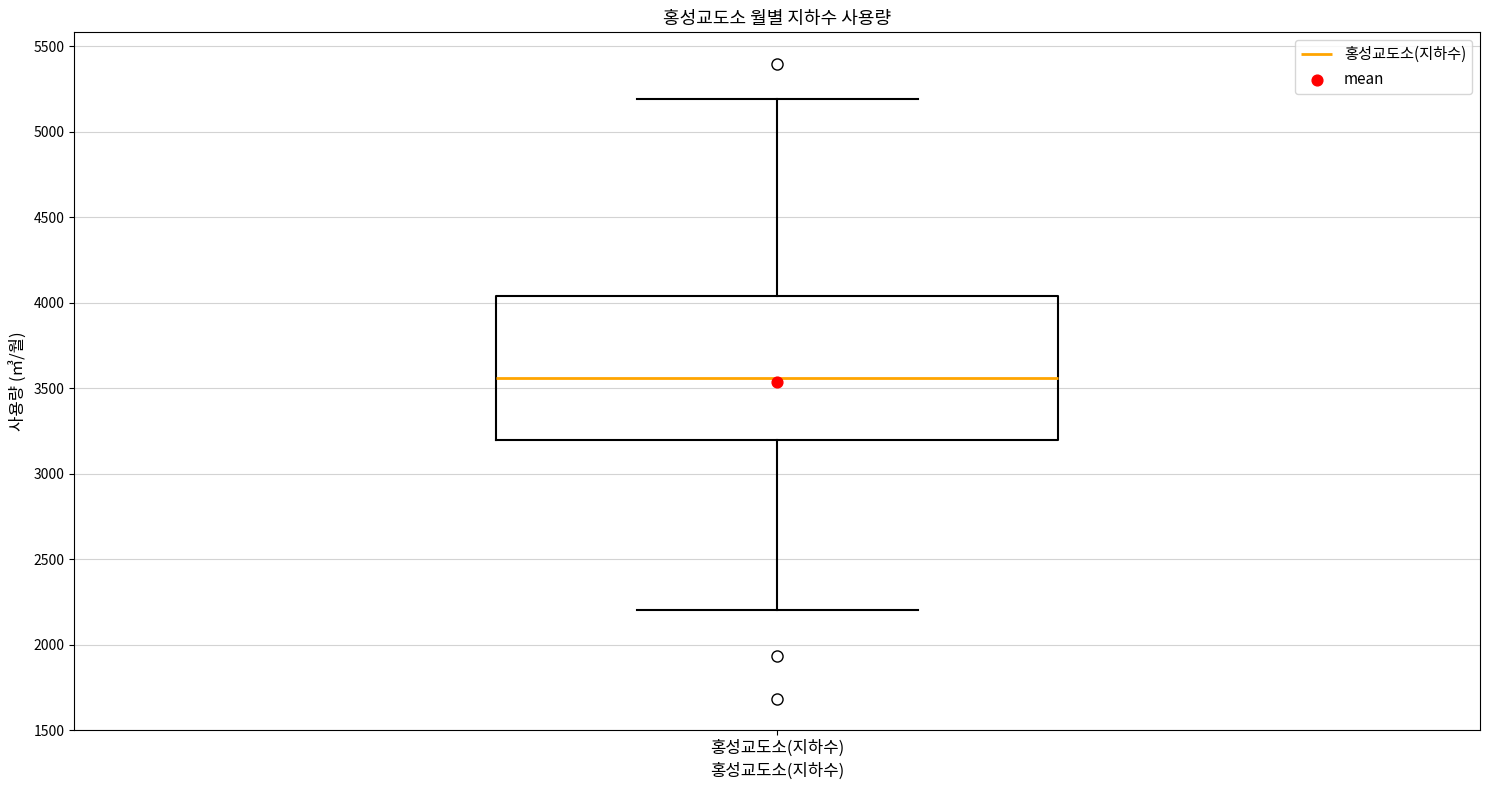

Where does the lower whisker of the box for 홍성교도소(지하수) end on the y-axis? The values are not printed on the chart, so give them approximately, as read against the axis.

2200